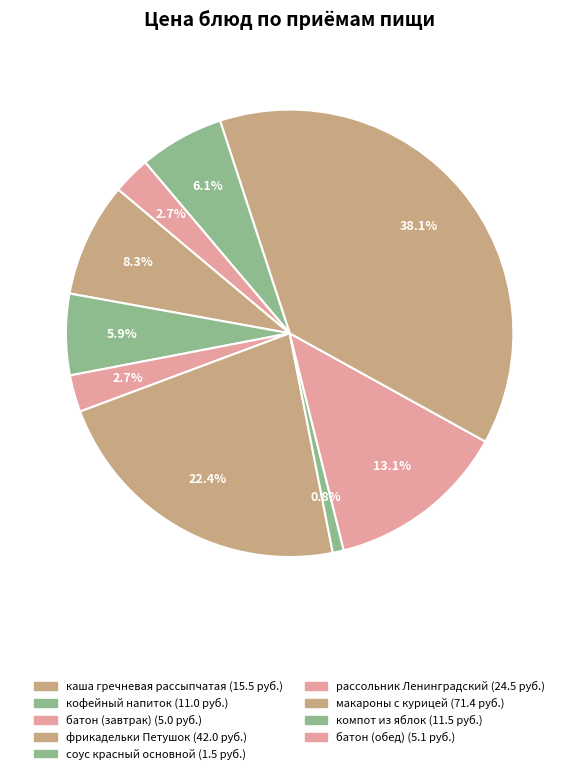

Count the number of slices in the pie.

9